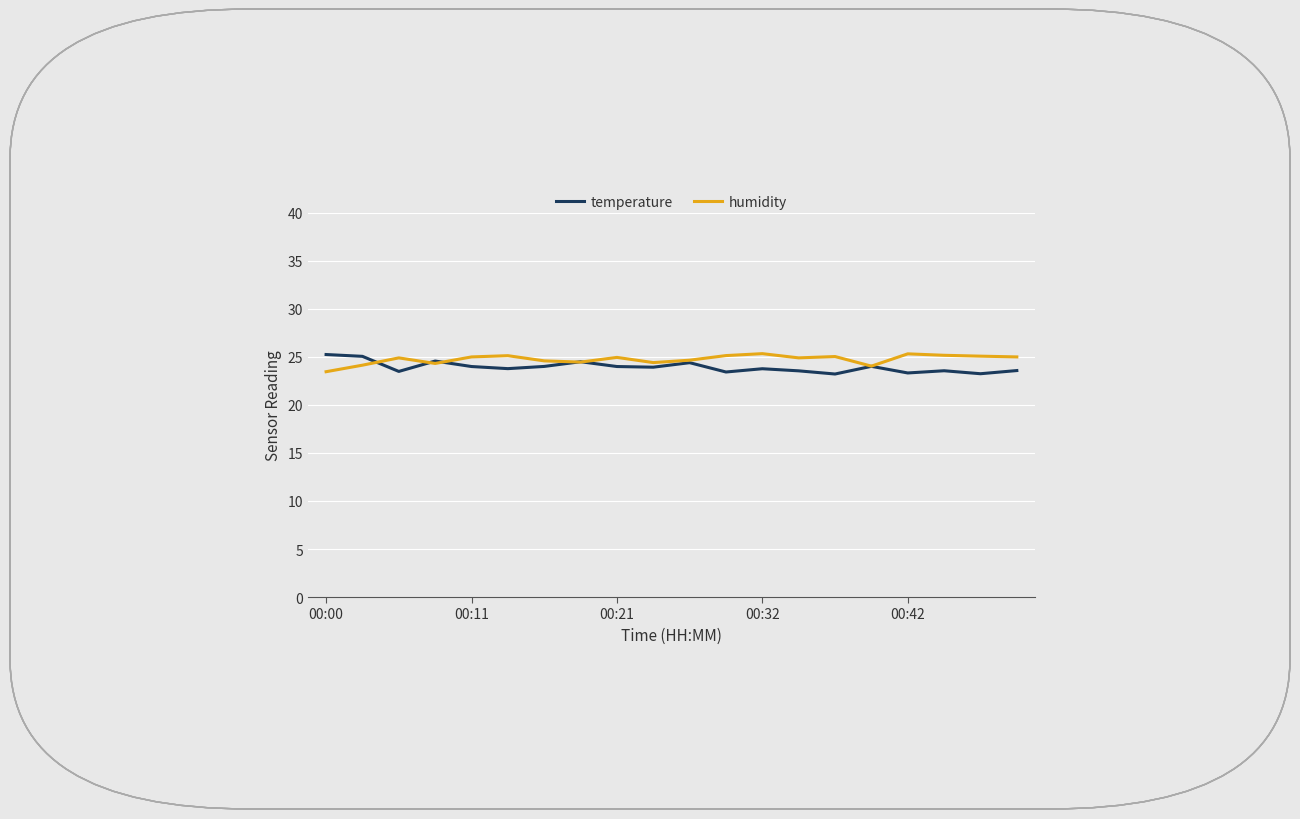

After their last crossing, which series has the higher values: temperature or humidity?

humidity